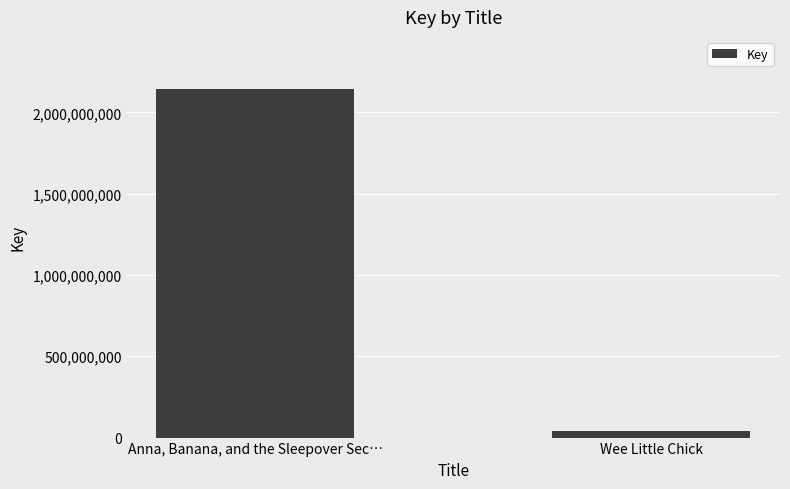

How many values are below 2142500729?

1